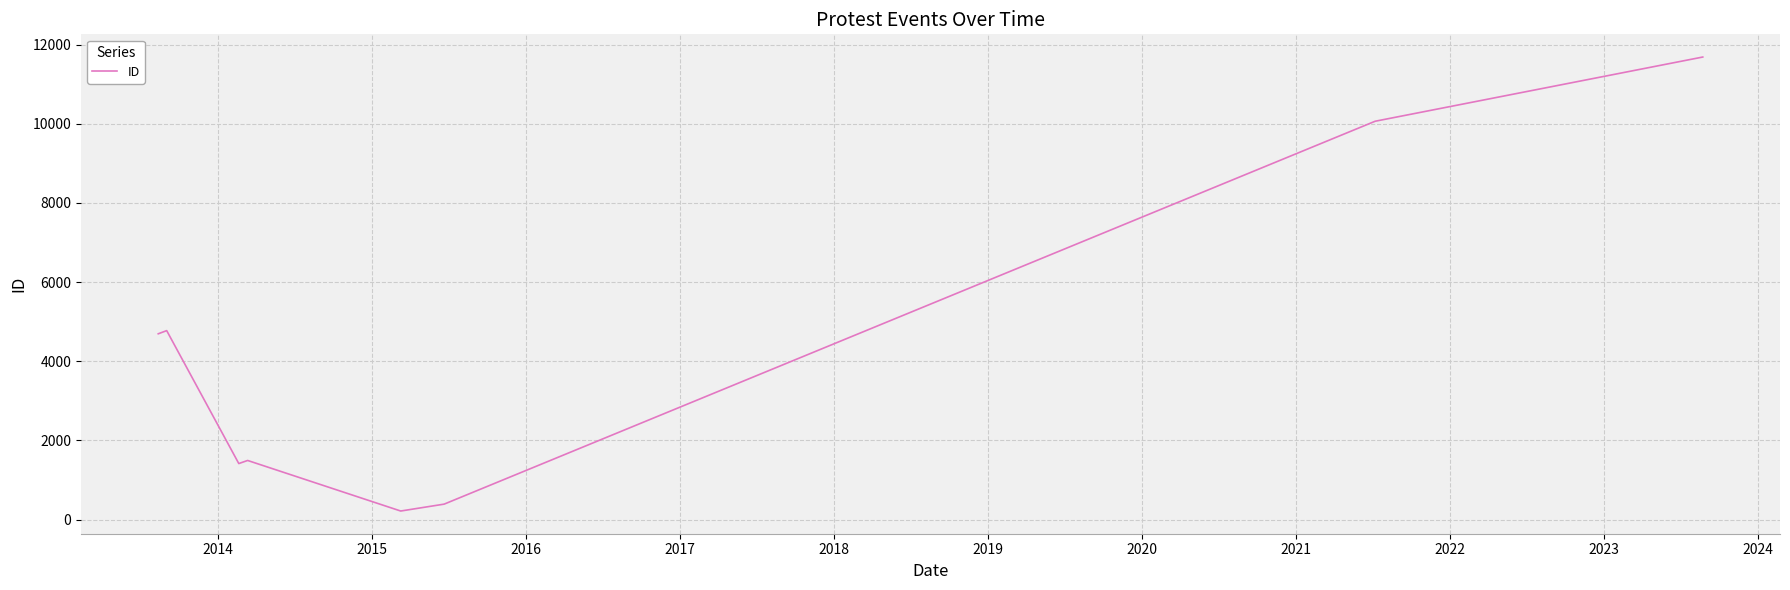

What is the average value?

4343